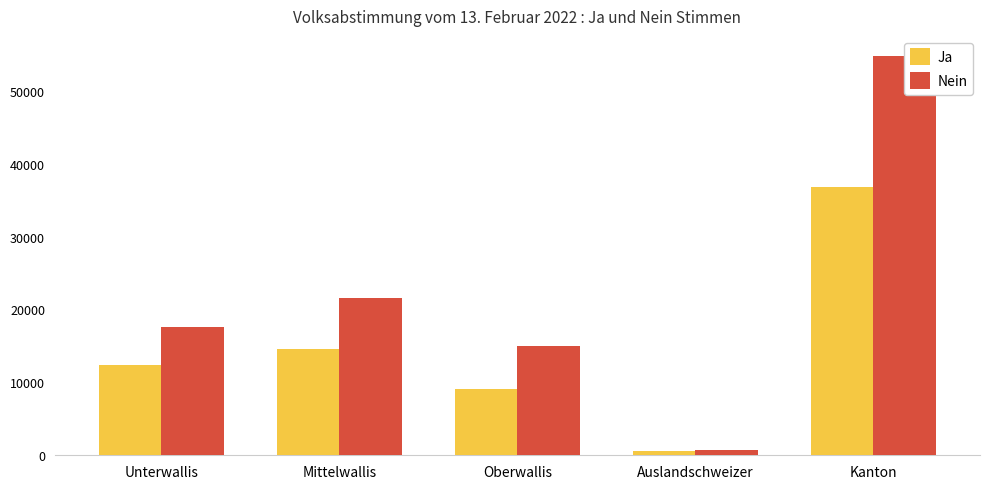

How many data points in Ja are above 12435?

2